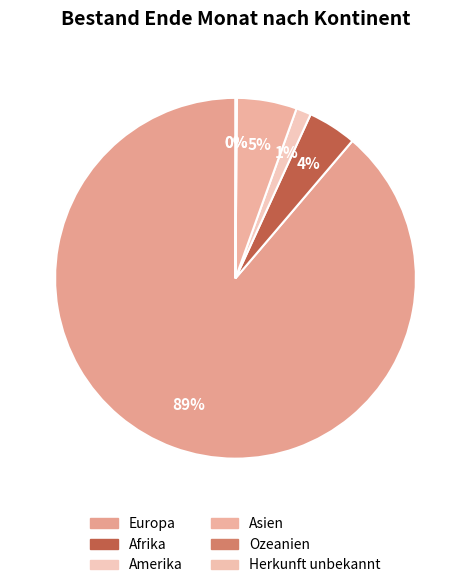

Which slice is the smallest?

Ozeanien